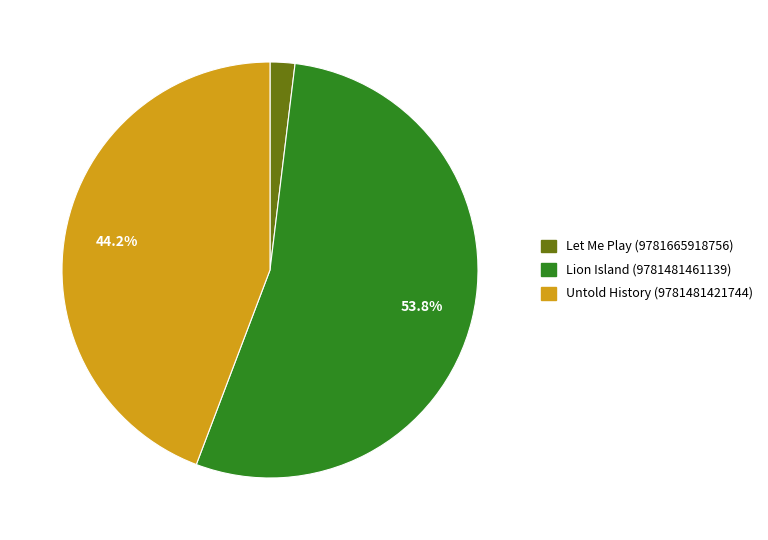

Count the number of slices in the pie.

3